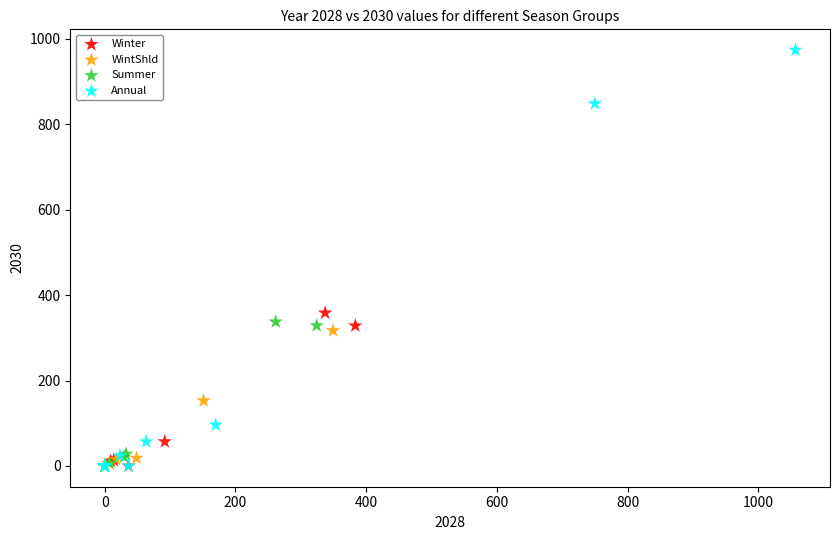

Which series has the widest spread of Y values?

Annual